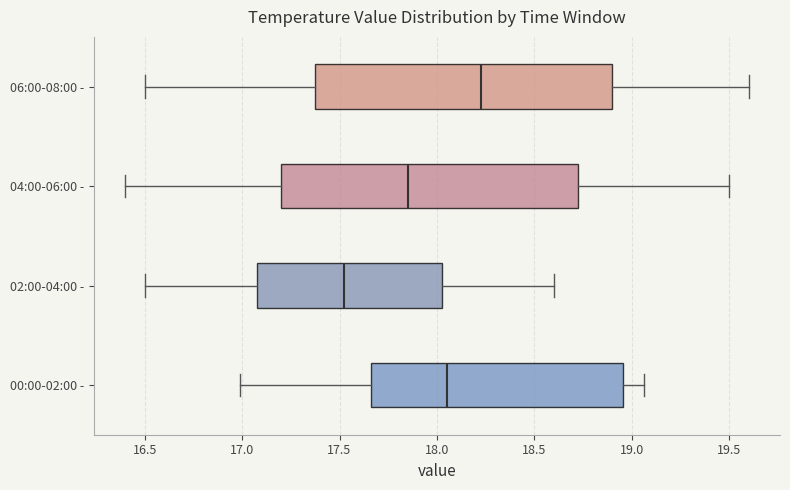

Reading bottom to top, read every box against the x-axis: the position of its median line, the range the box covers, and the ends of its whiskers. The values are not printed on the chart, so give them approximately, as read against the axis.

00:00-02:00 -: median 18.05, box 17.65 to 18.95, whiskers 17.00 to 19.05
02:00-04:00 -: median 17.55, box 17.10 to 18.05, whiskers 16.50 to 18.60
04:00-06:00 -: median 17.85, box 17.20 to 18.75, whiskers 16.40 to 19.50
06:00-08:00 -: median 18.25, box 17.40 to 18.90, whiskers 16.50 to 19.60